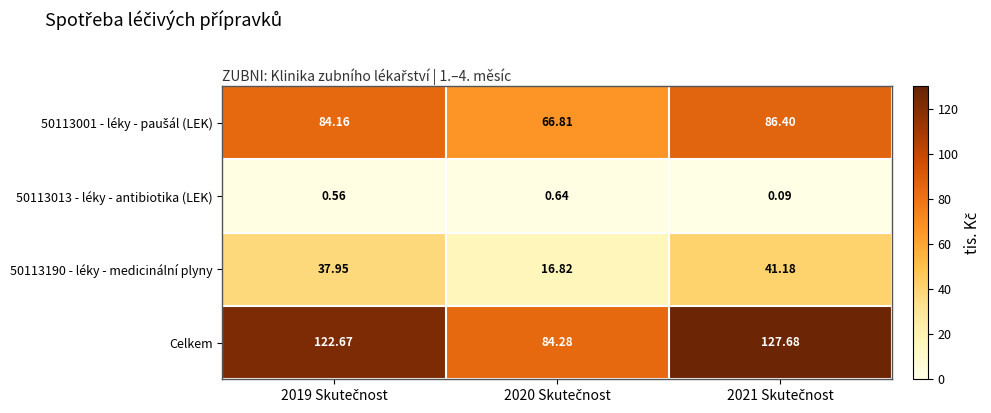

Which series has the widest spread of values?

Celkem